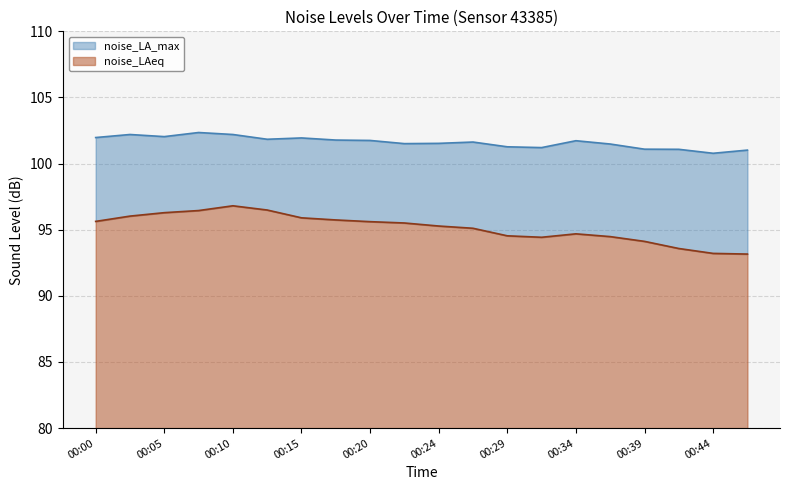

Reading left to right, transcribe all the data shown in this chart.

noise_LAeq: 00:00=95.6	00:03=96.0	00:05=96.3	00:07=96.5	00:10=96.8	00:12=96.5	00:15=95.9	00:17=95.7	00:20=95.6	00:22=95.5	00:24=95.3	00:27=95.1	00:29=94.5	00:32=94.4	00:34=94.7	00:36=94.5	00:39=94.1	00:41=93.6	00:44=93.2	00:46=93.2
noise_LA_max: 00:00=102.0	00:03=102.2	00:05=102.0	00:07=102.3	00:10=102.2	00:12=101.8	00:15=101.9	00:17=101.8	00:20=101.8	00:22=101.5	00:24=101.5	00:27=101.6	00:29=101.3	00:32=101.2	00:34=101.7	00:36=101.5	00:39=101.1	00:41=101.1	00:44=100.8	00:46=101.0